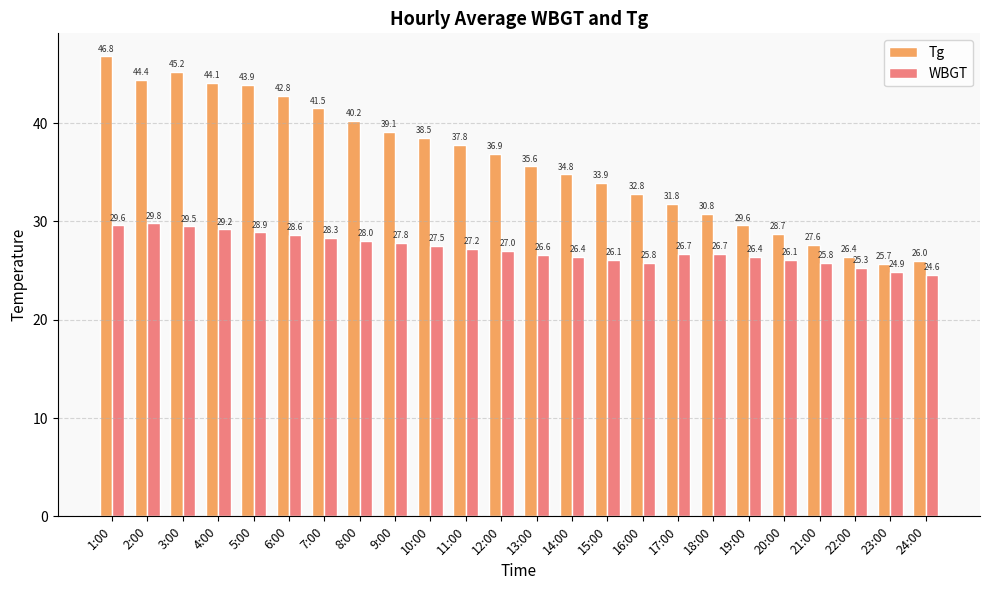

What is the value of the WBGT bar at the 11th from the left?

27.2